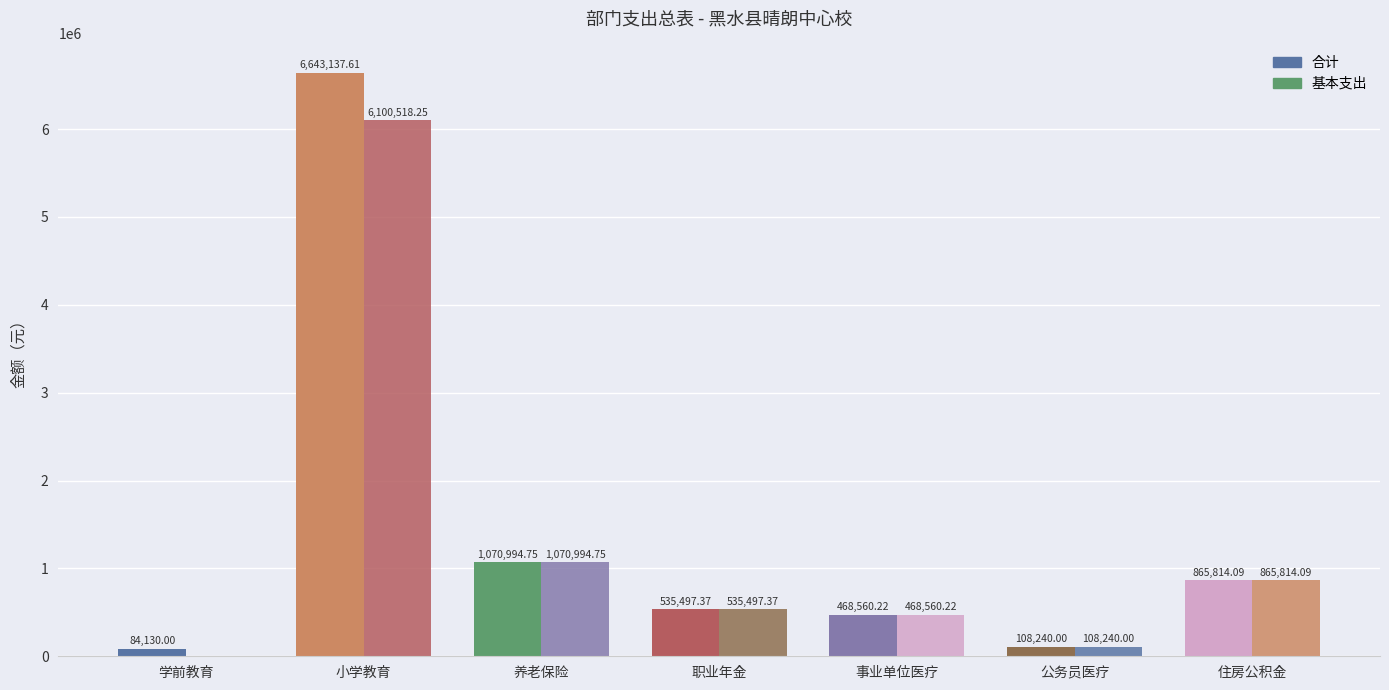

At 公务员医疗, list the series in order from largest to smallest.

合计, 基本支出